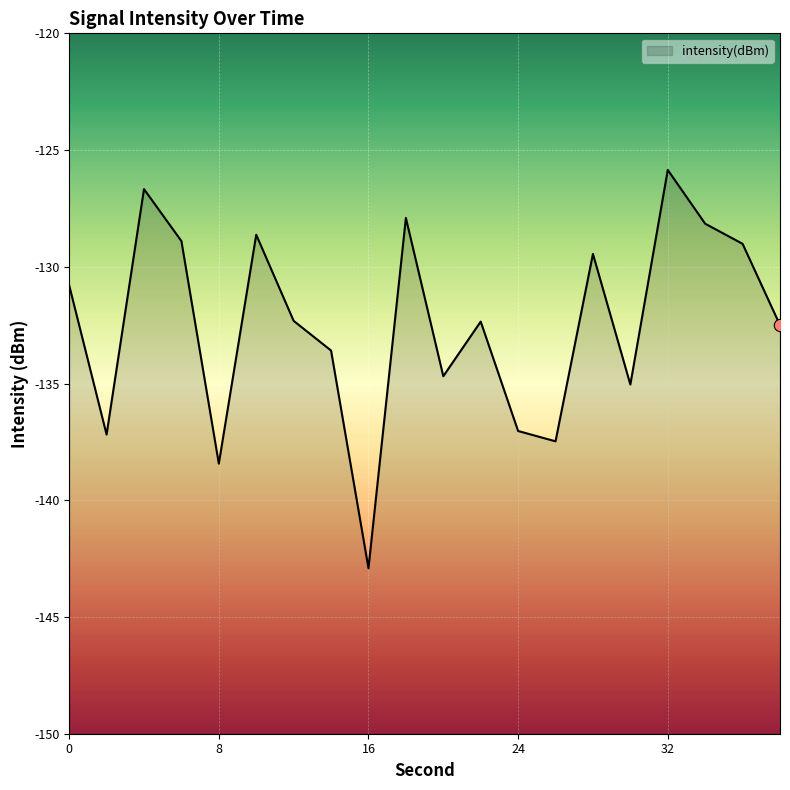

Between 26 and 30, which is larger?

30